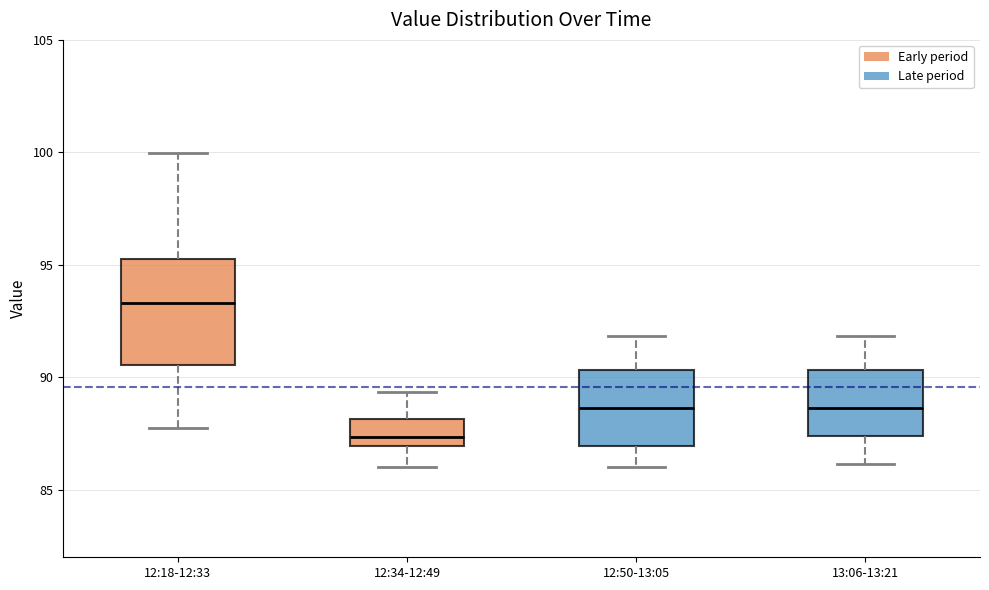

Where does the upper whisker of the box for 12:50-13:05 end on the y-axis? The values are not printed on the chart, so give them approximately, as read against the axis.

92.0